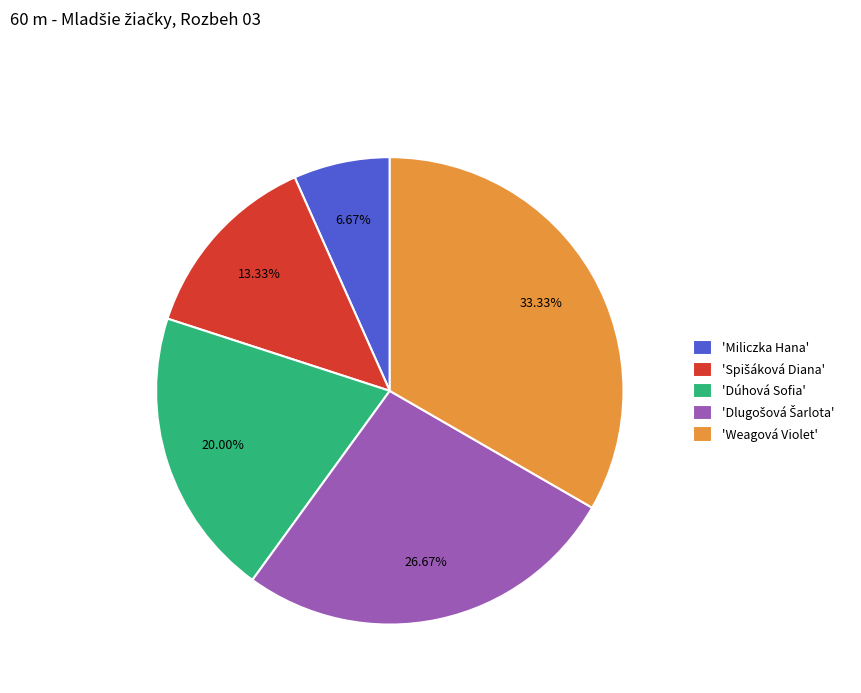

To the nearest percent, what is the difference between the largest and smallest slice percentages?

27%